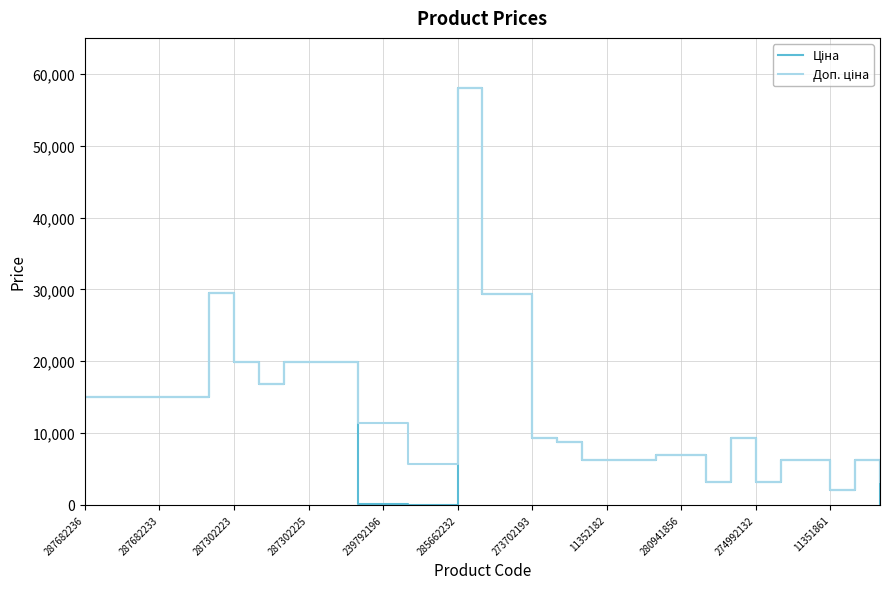

Rank the series by their average value, from lowest to highest.

Ціна, Доп. ціна